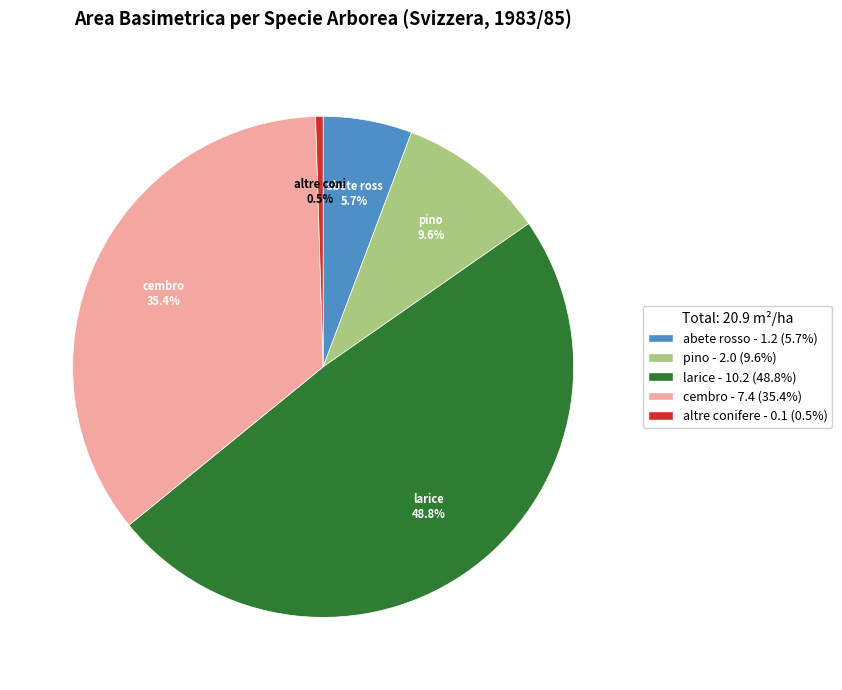

Is the sum of altre conifere - 0.1 (0.5%) and pino - 2.0 (9.6%) greater than half?

No